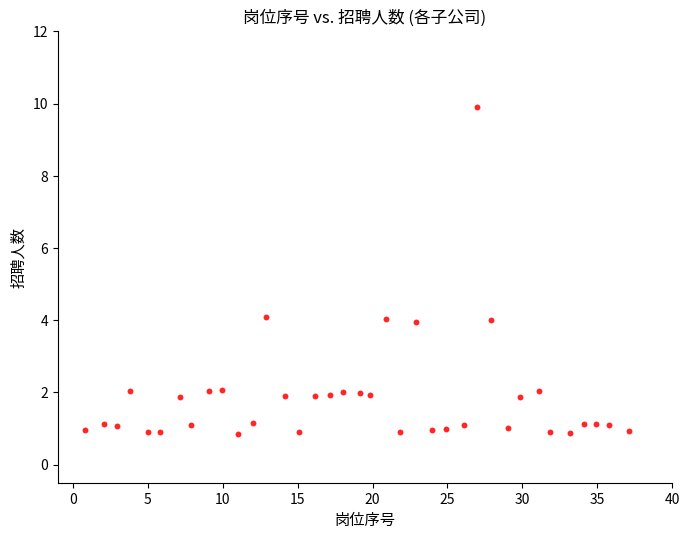

What is the range of Y values (max minus min)?

9.1